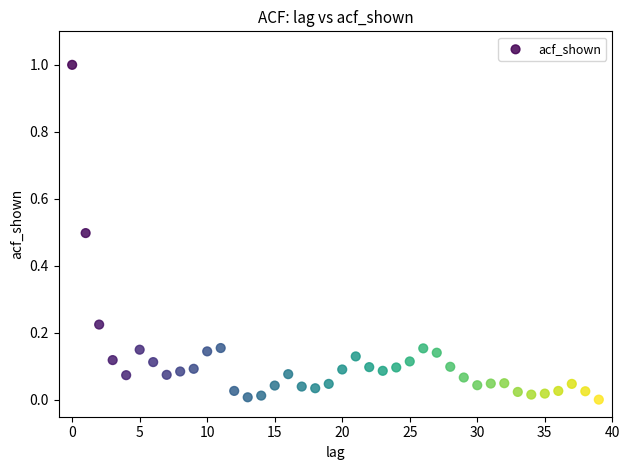

What is the range of Y values (max minus min)?

1.0